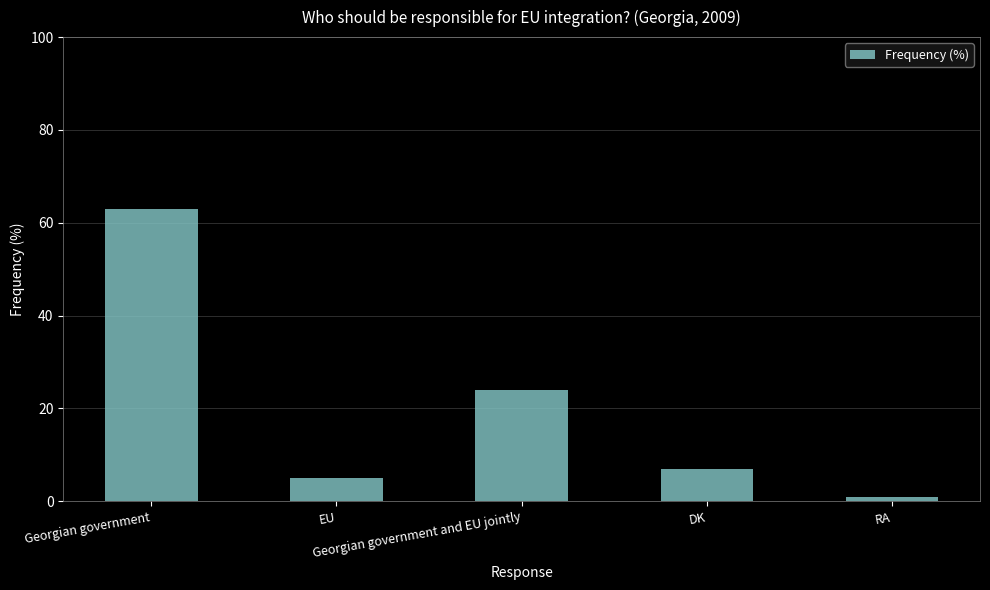

Reading left to right, list all the values displayed in this chart.

63	5	24	7	1